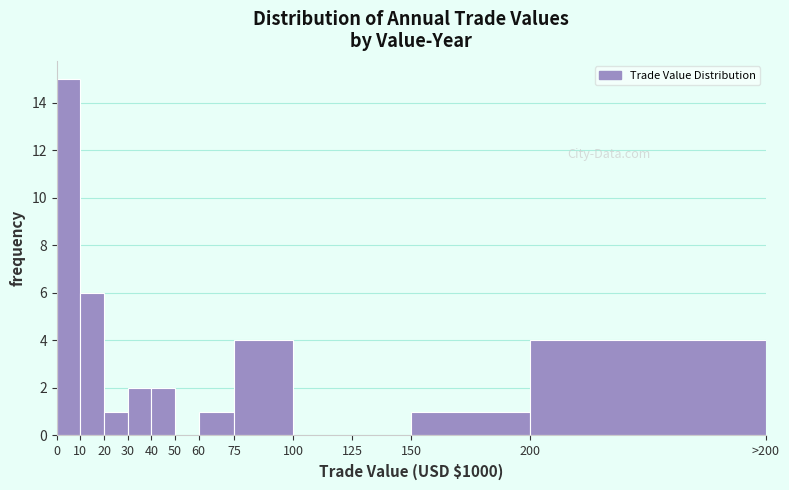

Reading left to right, transcribe all the data shown in this chart.

0=15	10=6	20=1	30=2	40=2	50=0	60=1	75=4	100=0	125=0	150=1	200=4